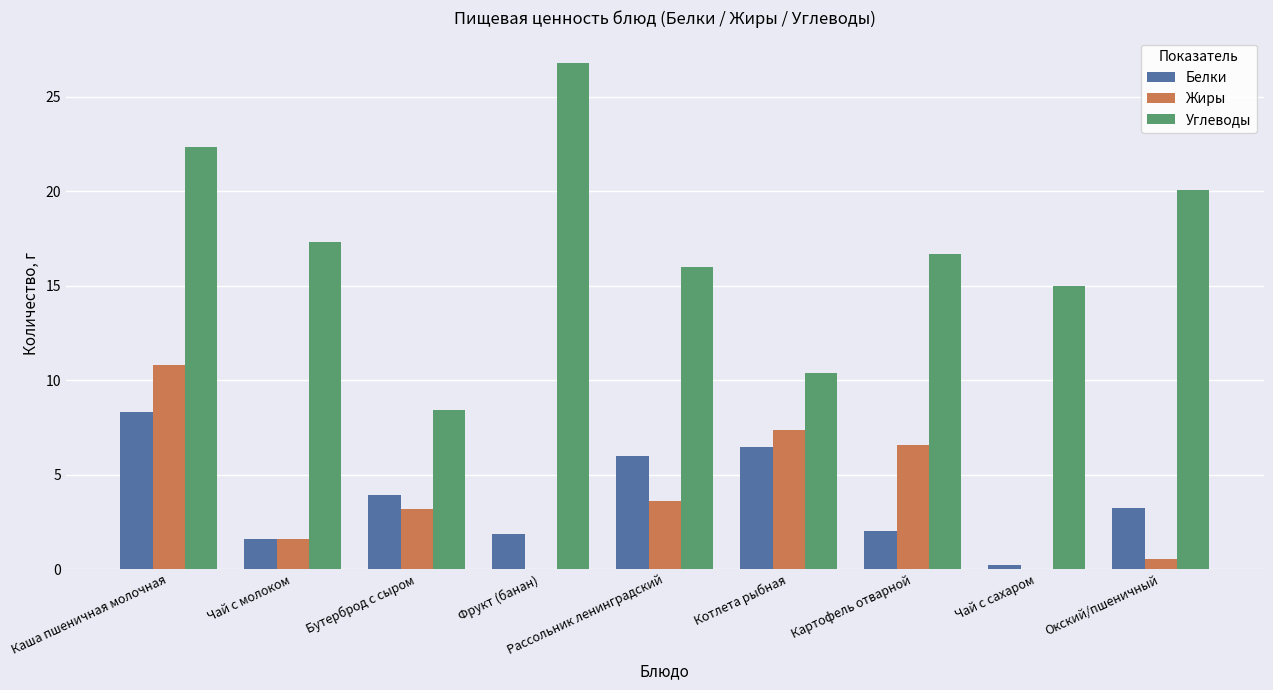

What is the average value of the Углеводы series?

17.0